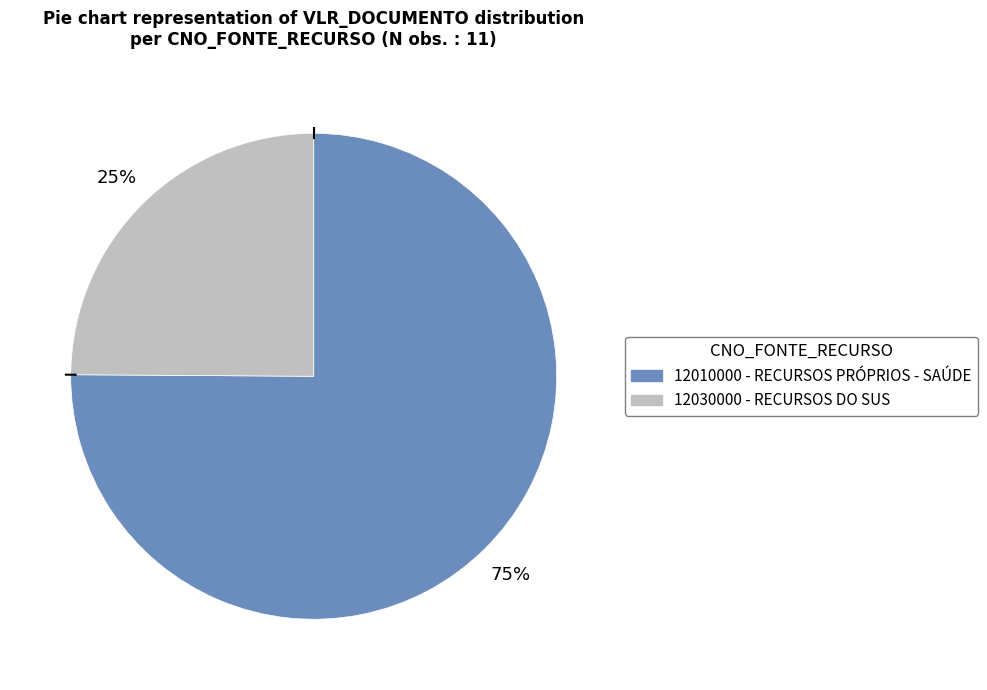

Does any single category account for the majority?

Yes